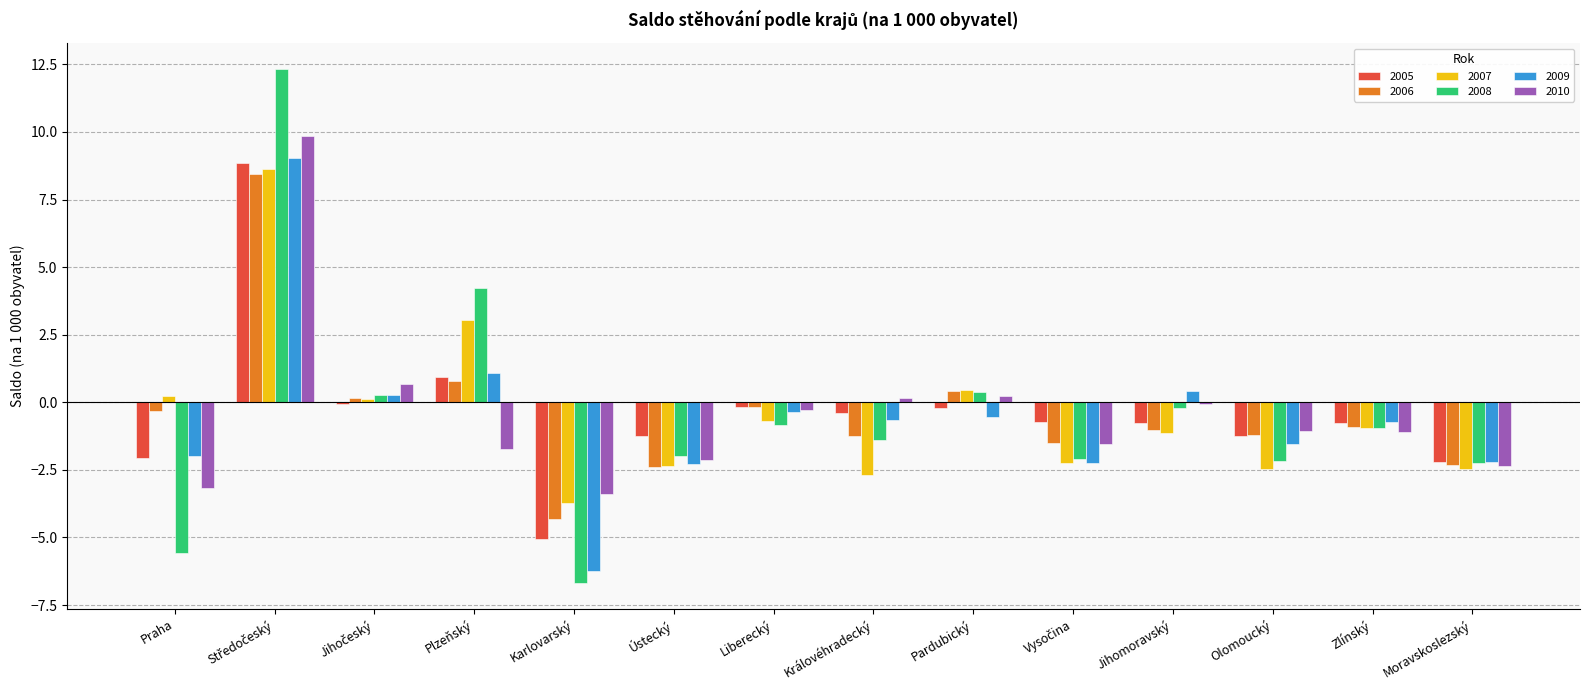

What is the total value across all series at Ústecký?

-12.4